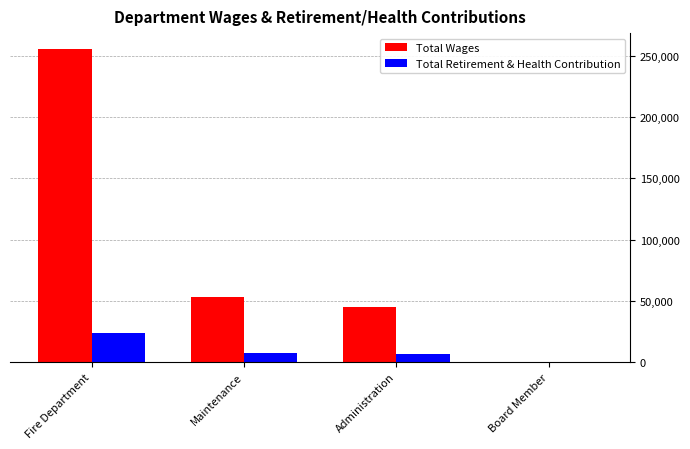

What are all the series names shown in the legend?

Total Wages, Total Retirement & Health Contribution